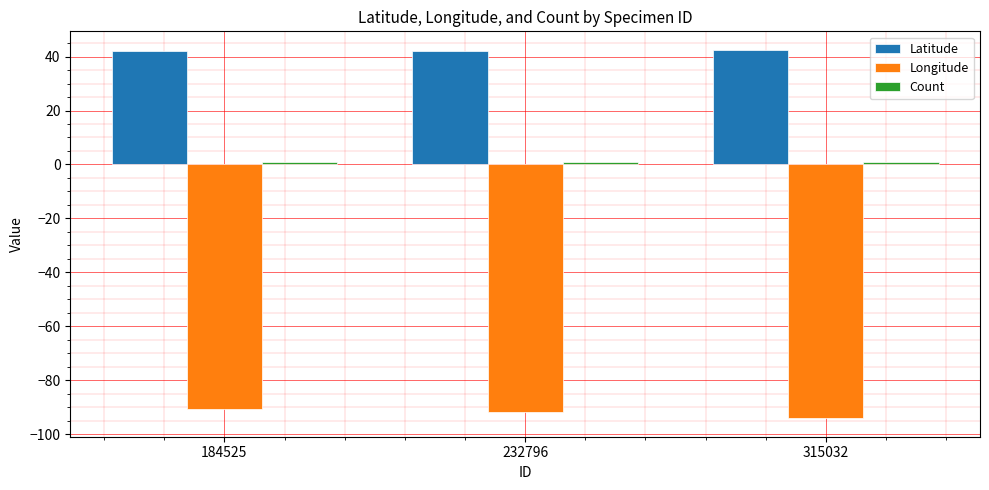

Are the bars horizontal?

No